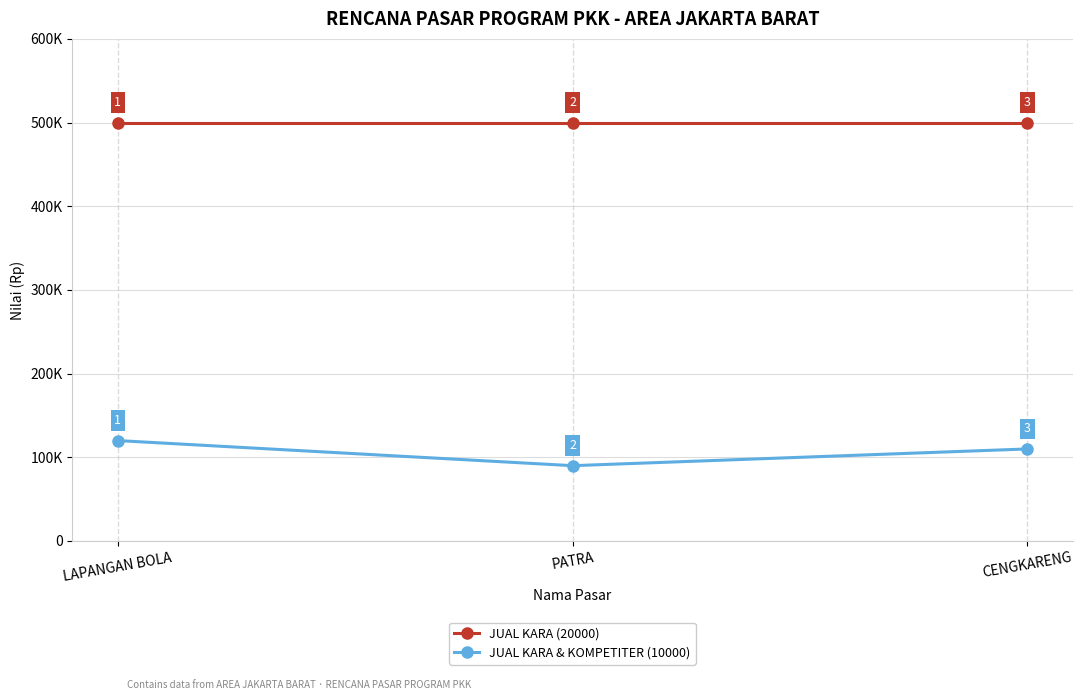

List the series in order of their overall mean, lowest first.

JUAL KARA & KOMPETITER (10000), JUAL KARA (20000)